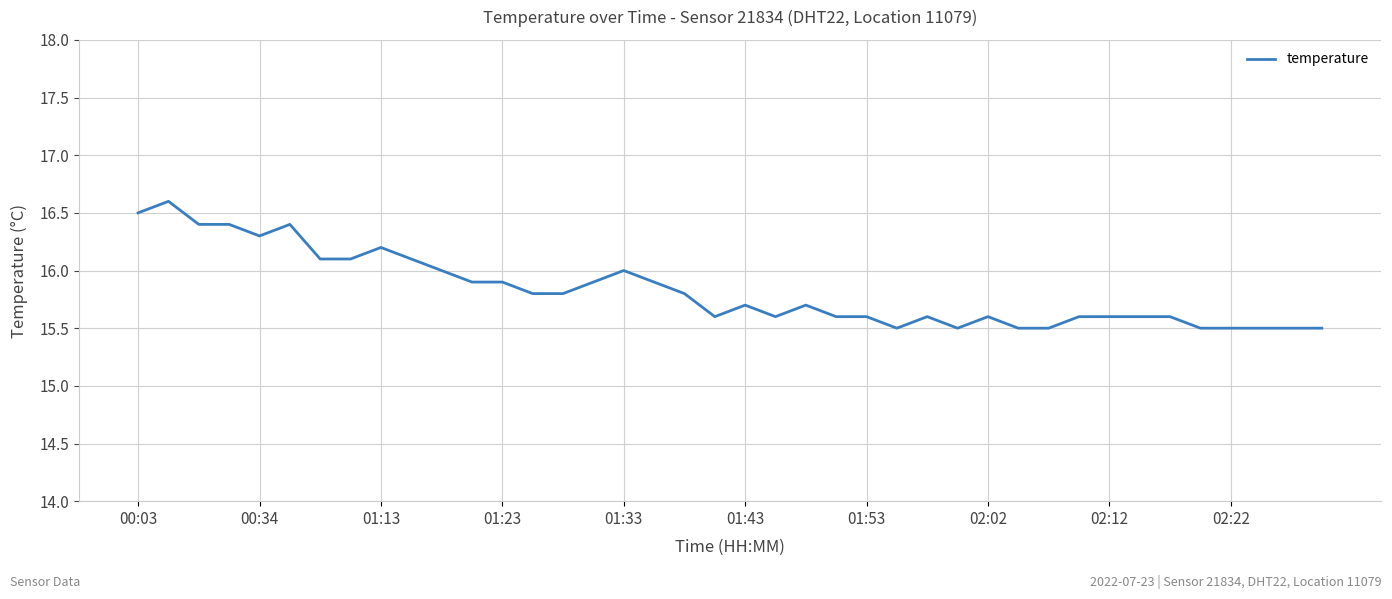

What is the minimum value shown in the chart?

15.5